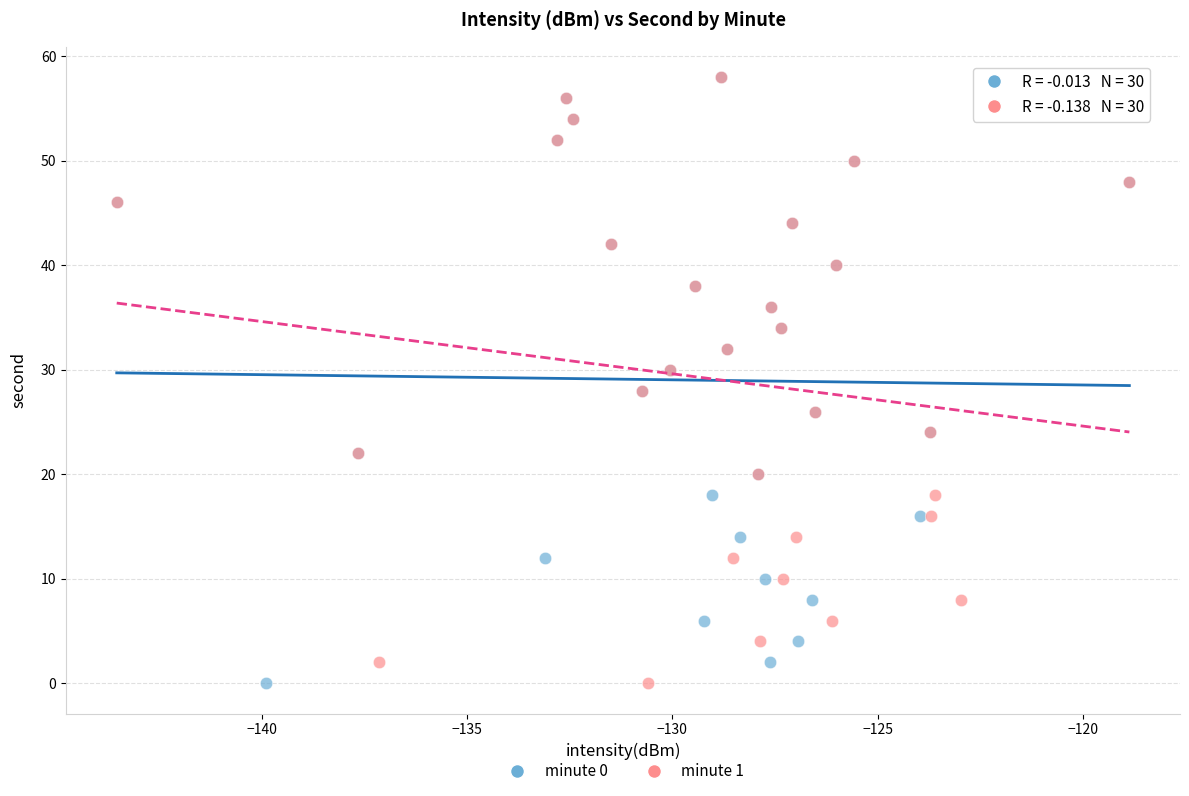

What are all the series names shown in the legend?

minute 0, minute 1